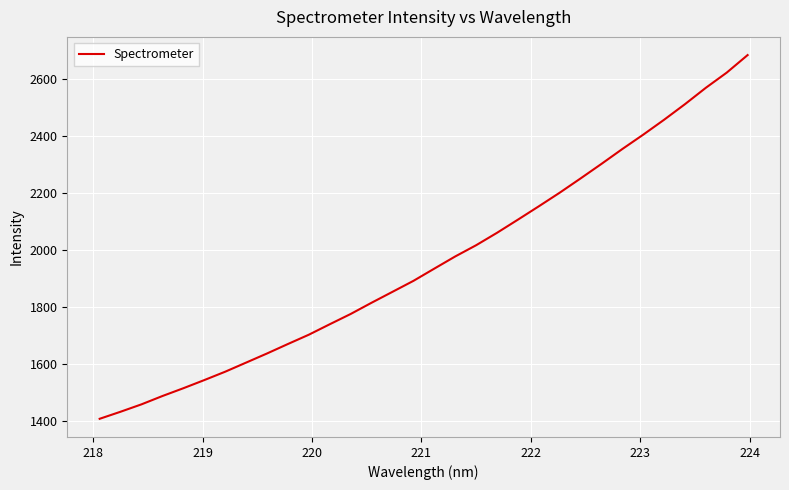

What is the smallest value displayed?

1409.2